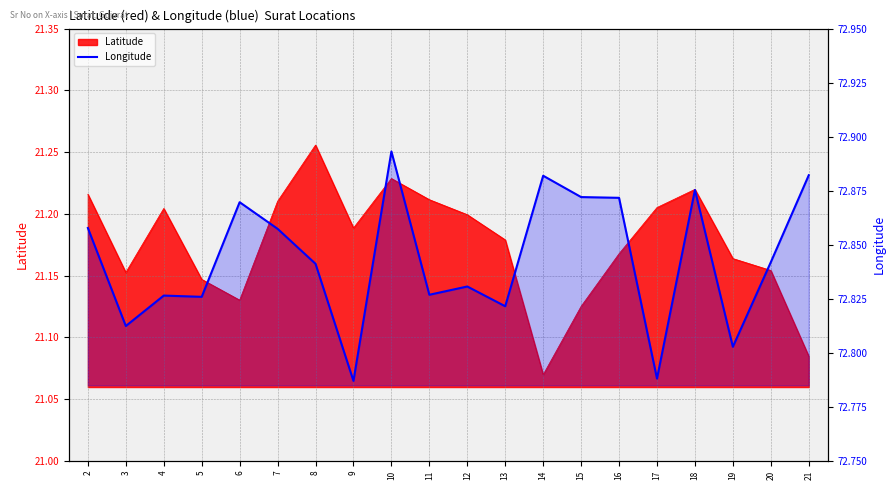

What is the maximum value shown in the chart?

72.9